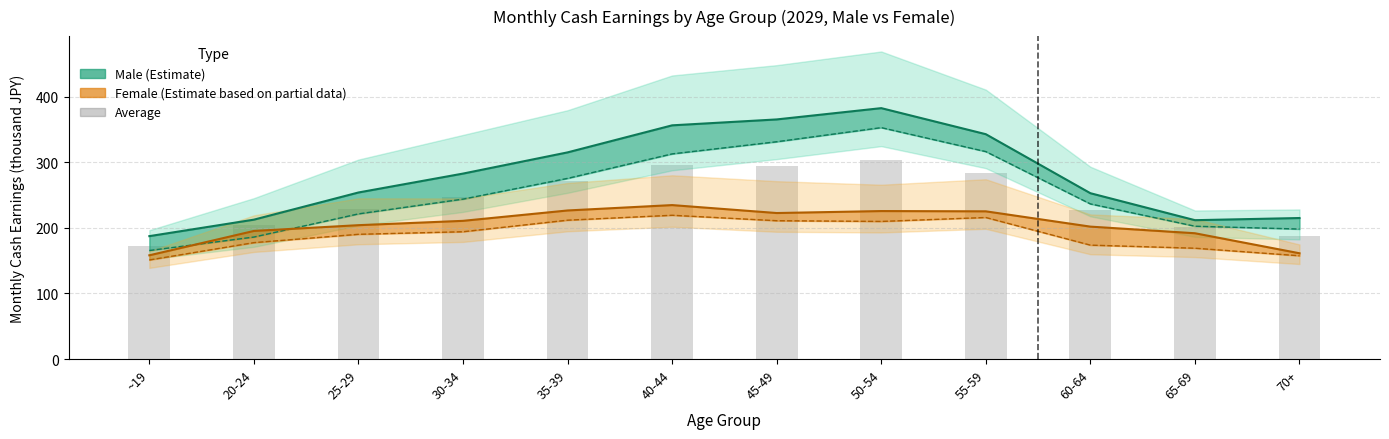

The chart shows a value of 201.6 at 65-69. True or false?

True